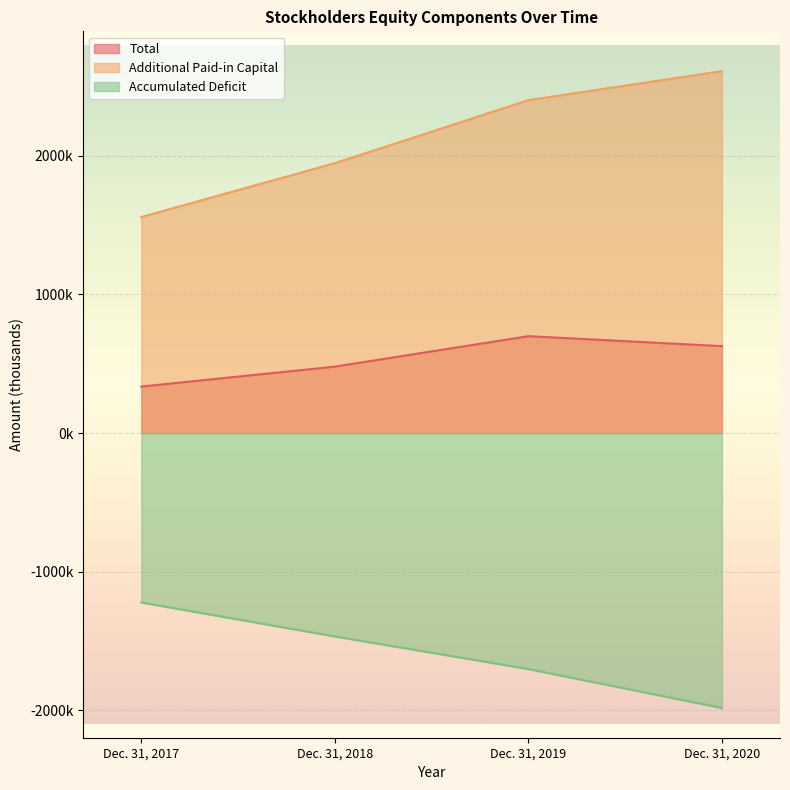

At Dec. 31, 2020, list the series in order from smallest to largest.

Accumulated Deficit, Total, Additional Paid-in Capital